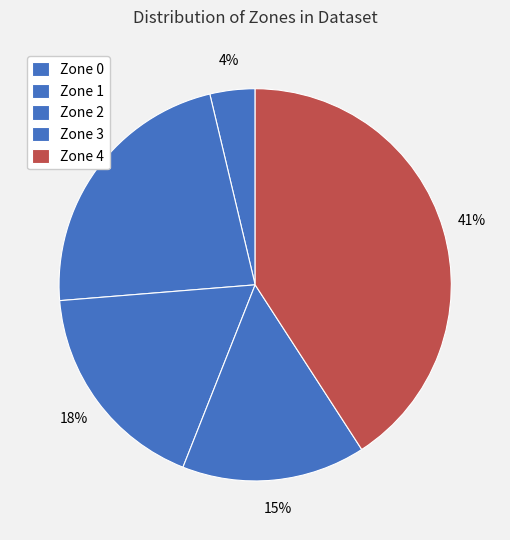

How many slices are in this pie chart?

5